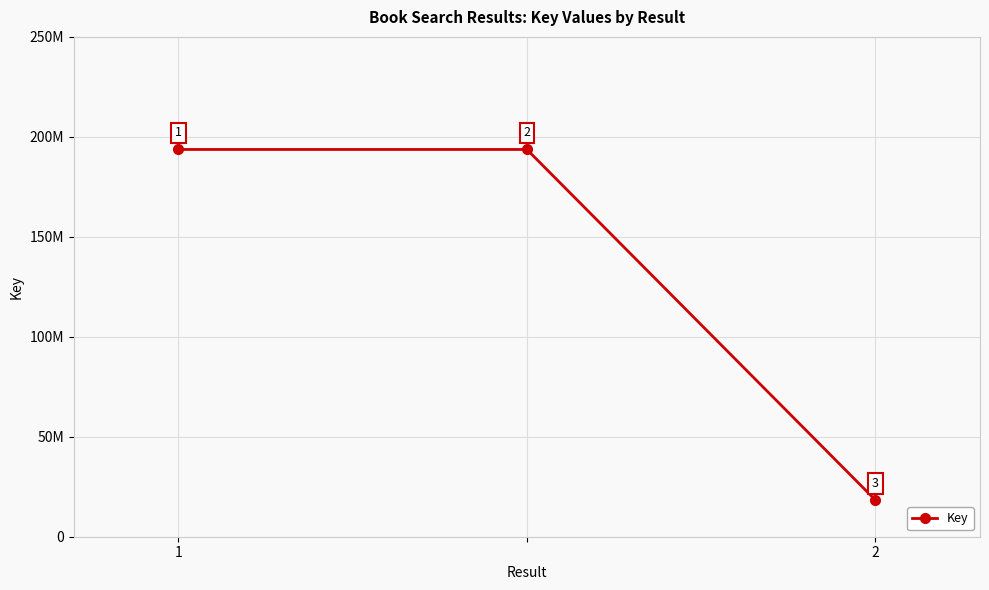

What is the greatest value displayed?

193694914